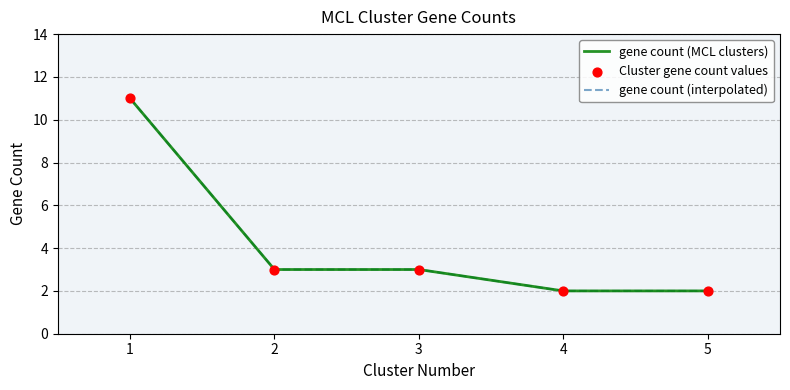

Between 10 and 6, which is larger?

10